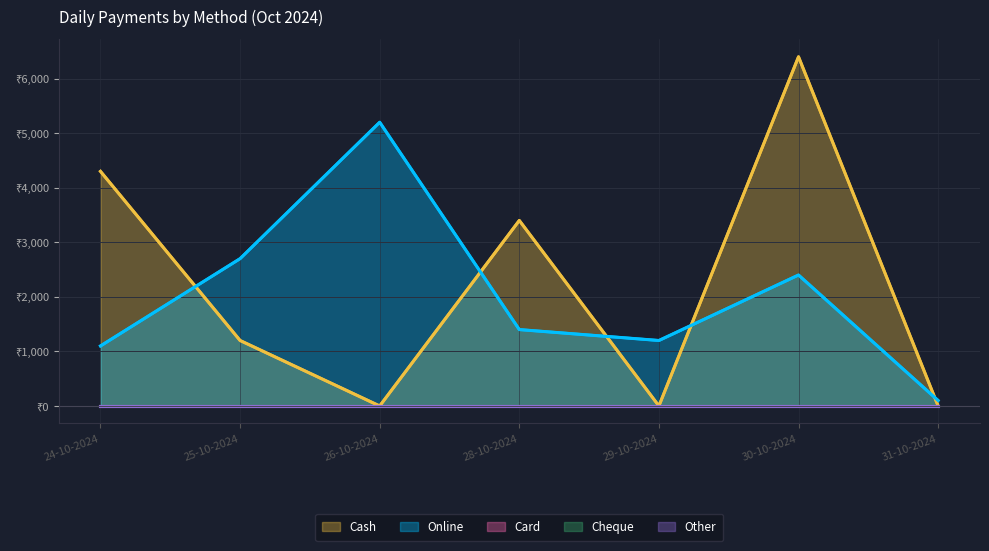

Reading right to left, what are all the values shown in this chart?

Cash: 0	6400	0	3400	0	1200	4300
Online: 100	2400	1200	1400	5200	2700	1100
Card: 0	0	0	0	0	0	0
Cheque: 0	0	0	0	0	0	0
Other: 0	0	0	0	0	0	0